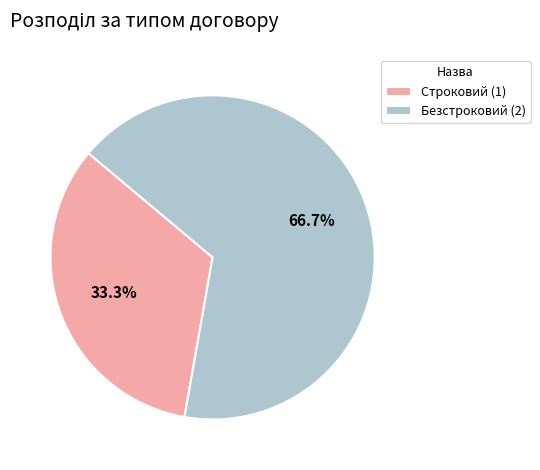

Which slice is the smallest?

Строковий